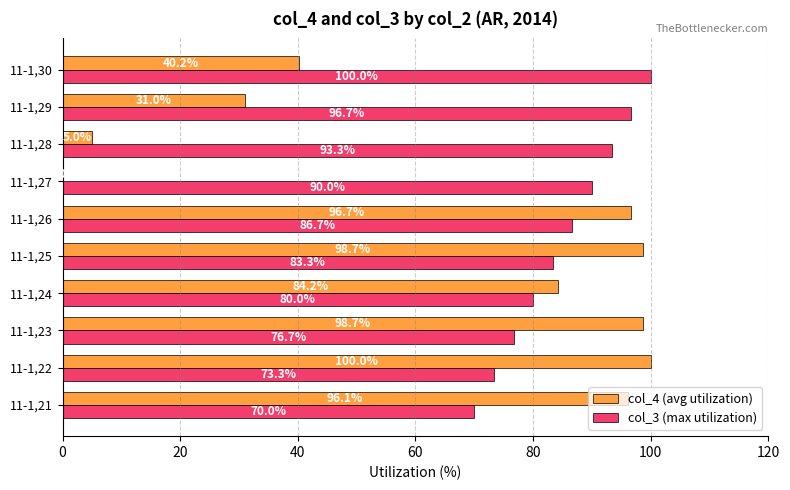

Count the number of categories in the chart.

10